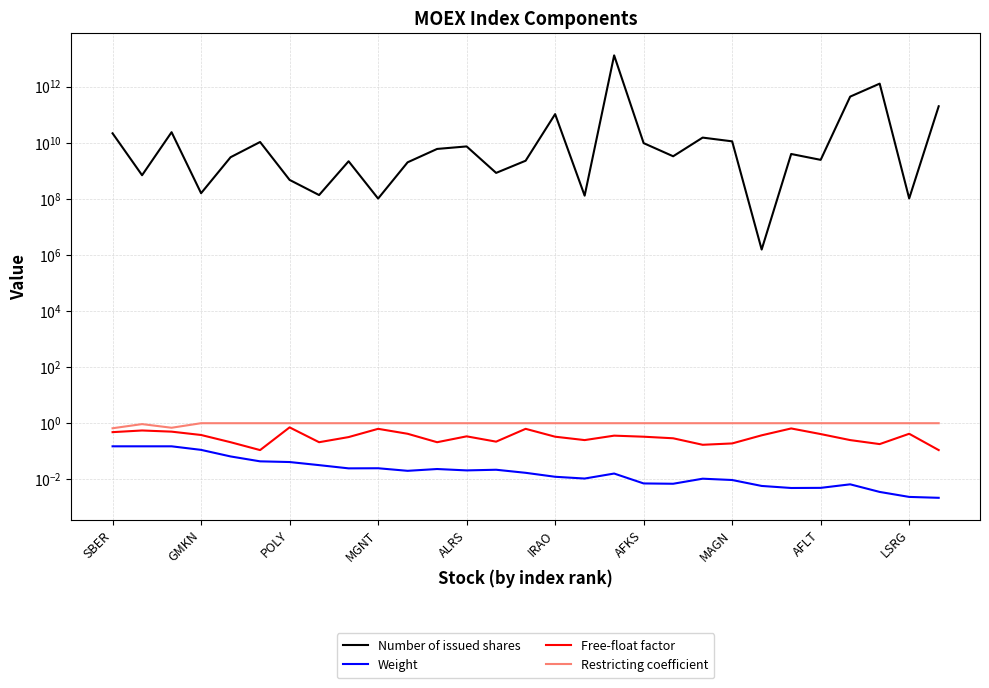

Is the value of Free-float factor at 19 greater than the value of Weight at 28?

Yes